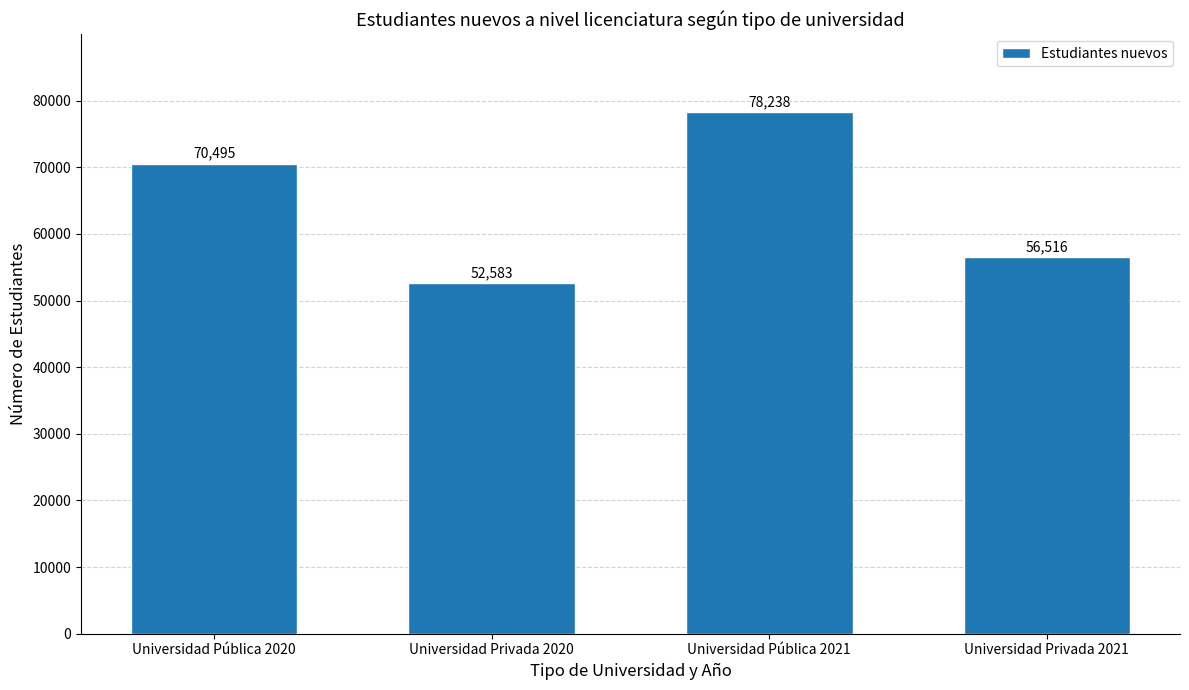

What is the average value?

64458